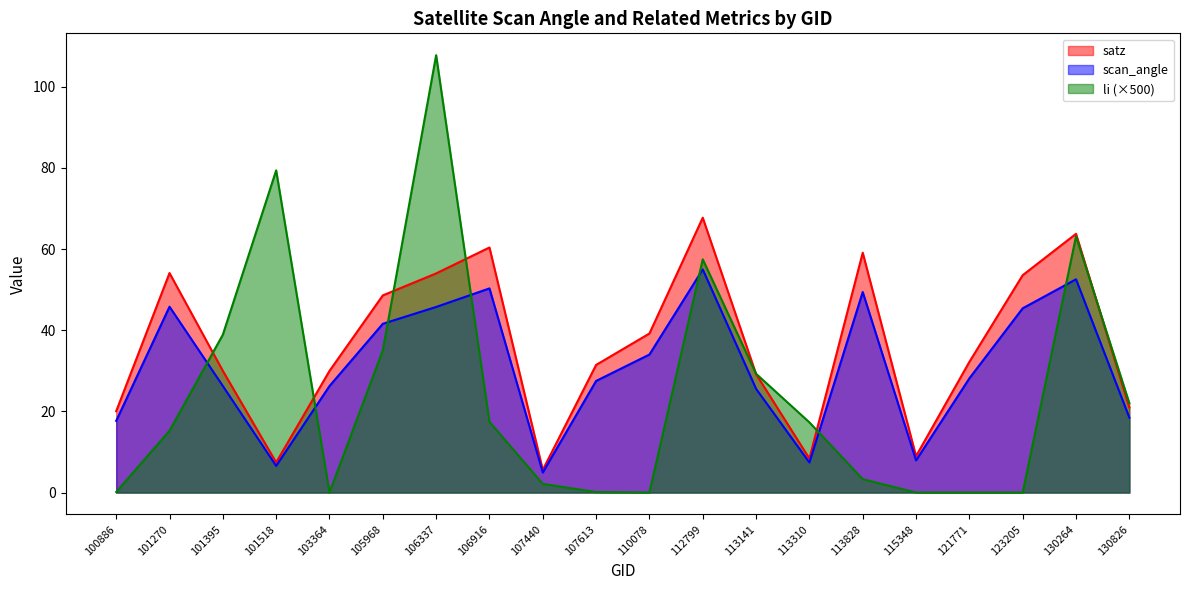

What is the difference between the maximum and second lowest values in the li series?

107.8